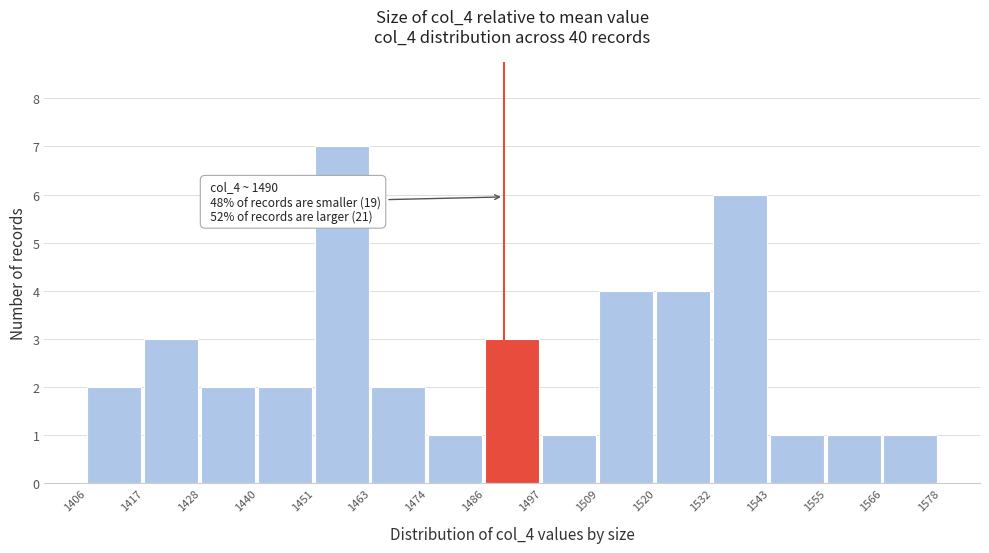

Which range on the x-axis has the tallest bar?

1451 to 1463